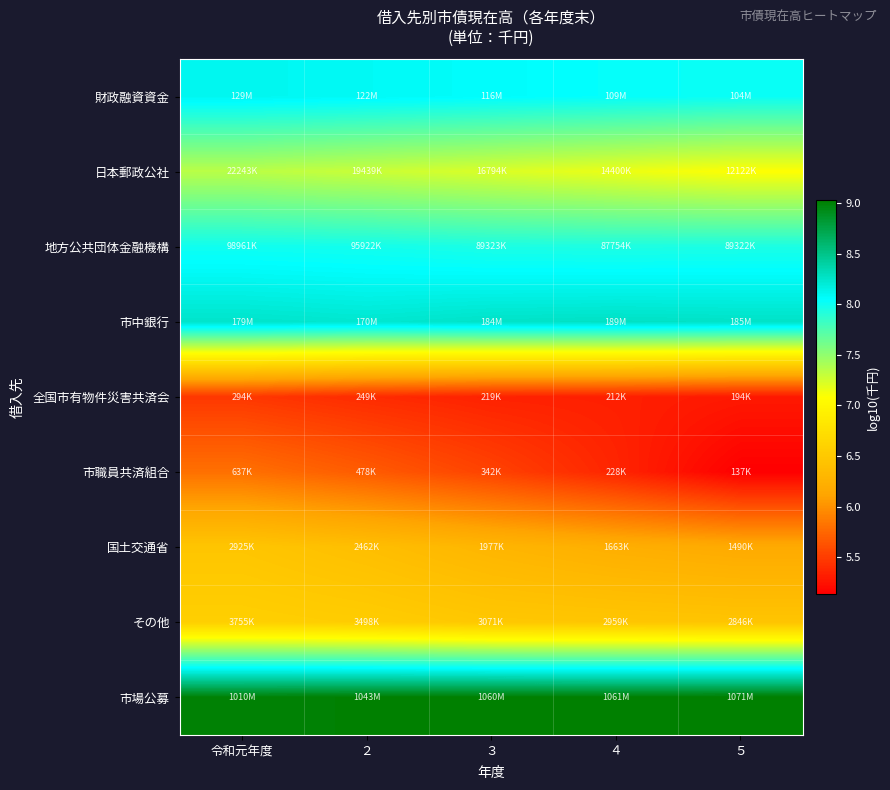

Rank the series at 令和元年度 from highest to lowest value.

市場公募, 市中銀行, 財政融資資金, 地方公共団体金融機構, 日本郵政公社, その他, 国土交通省, 市職員共済組合, 全国市有物件災害共済会